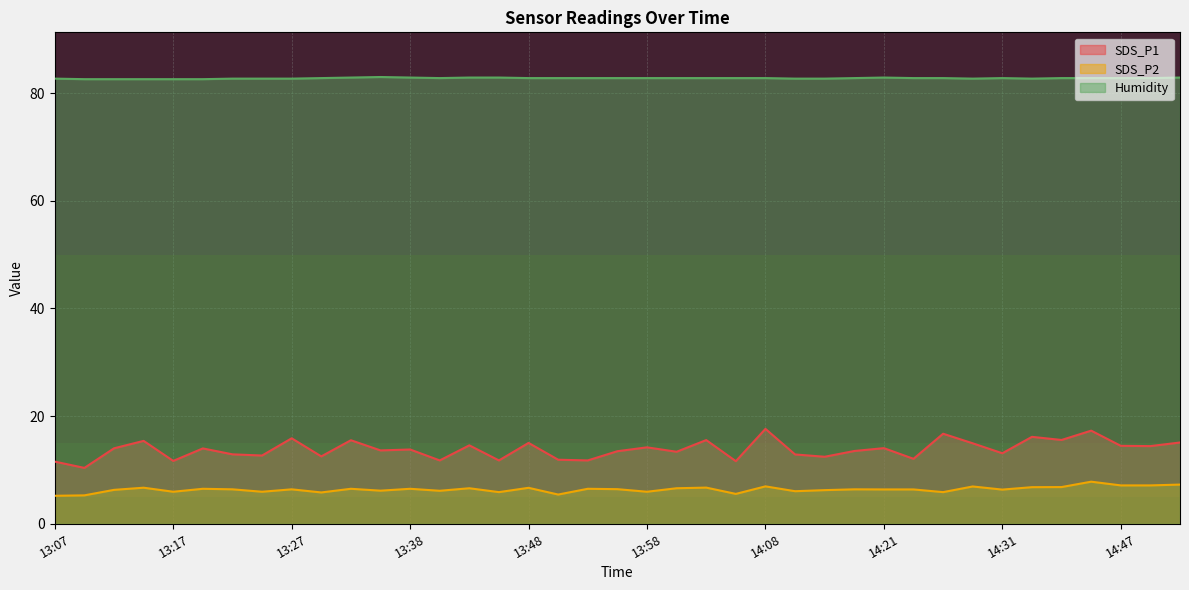

What is the maximum value shown in the chart?

83.0